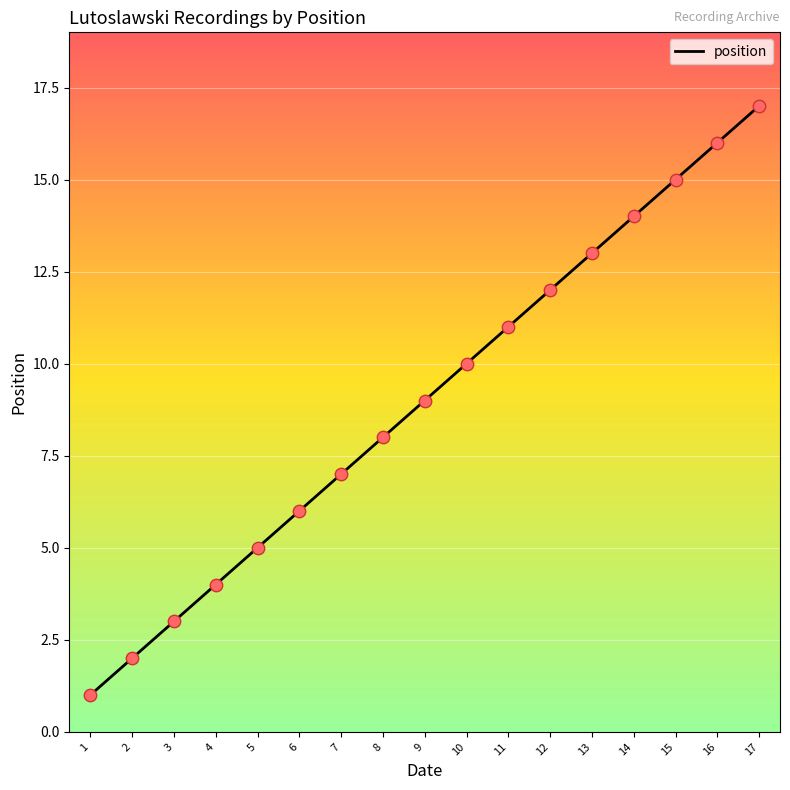

What is the change in value from 1 to 4?

+3